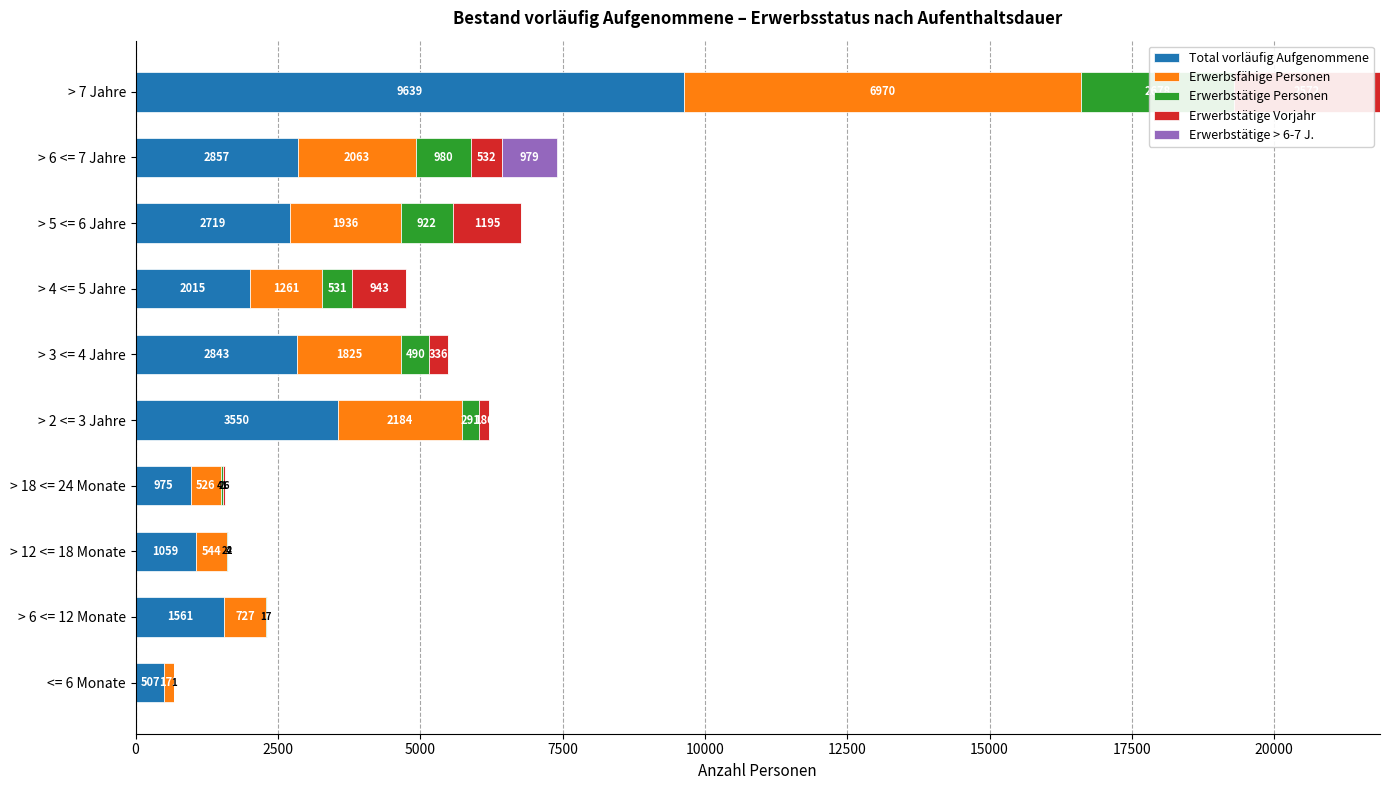

At how many categories does at least one series exceed 3774?

1